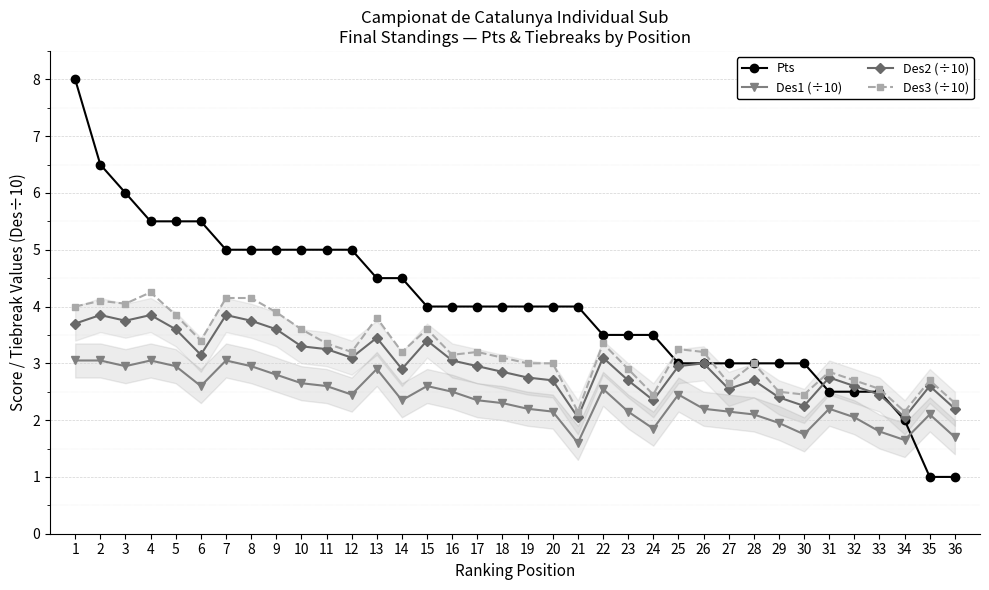

What is the value of the Des3 (÷10) point at the 27th from the left?

2.6